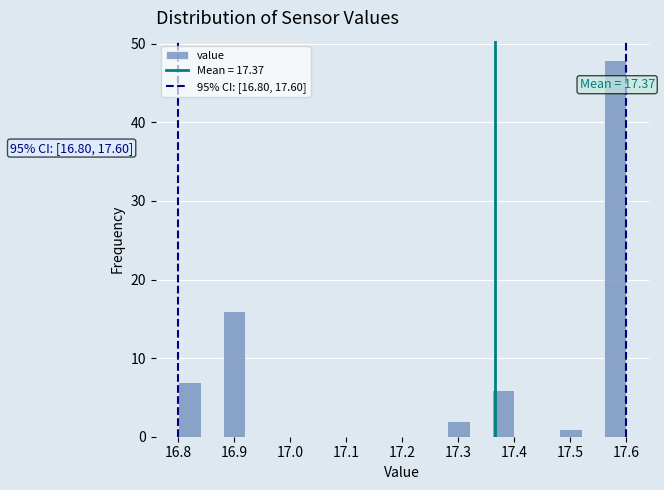

Over which range of the x-axis is the bar tallest?

17.56 to 17.60